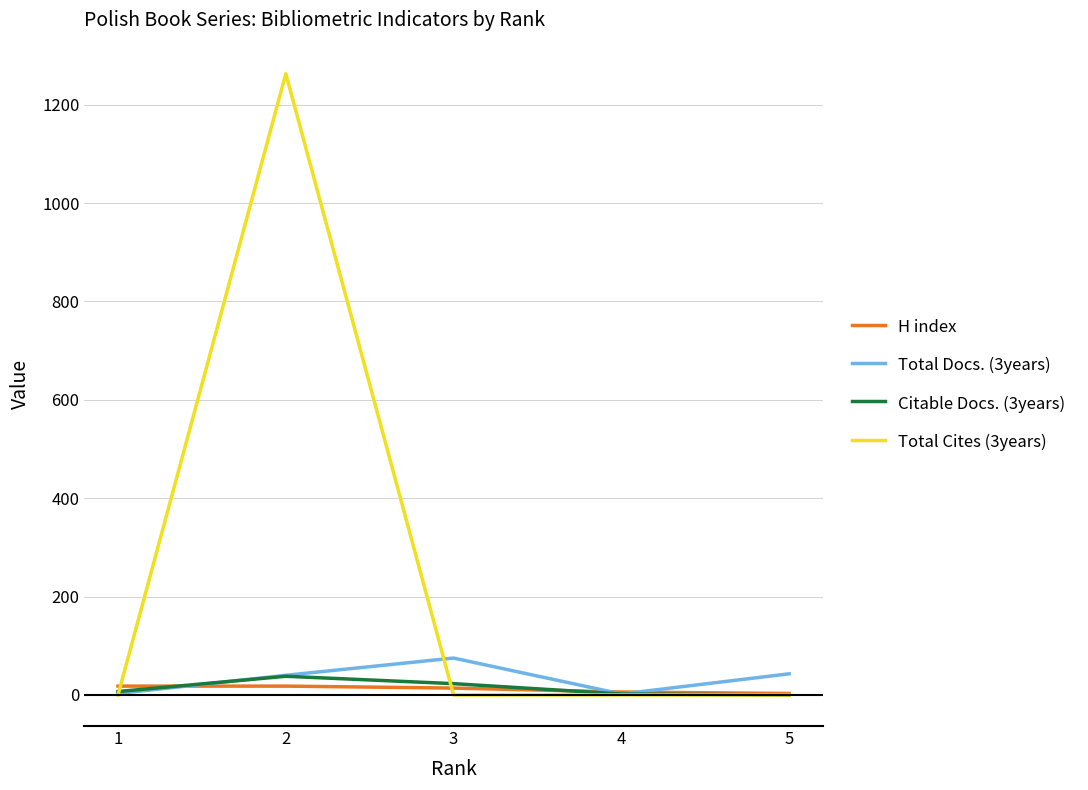

What is the average value of the Total Cites (3years) series?

253